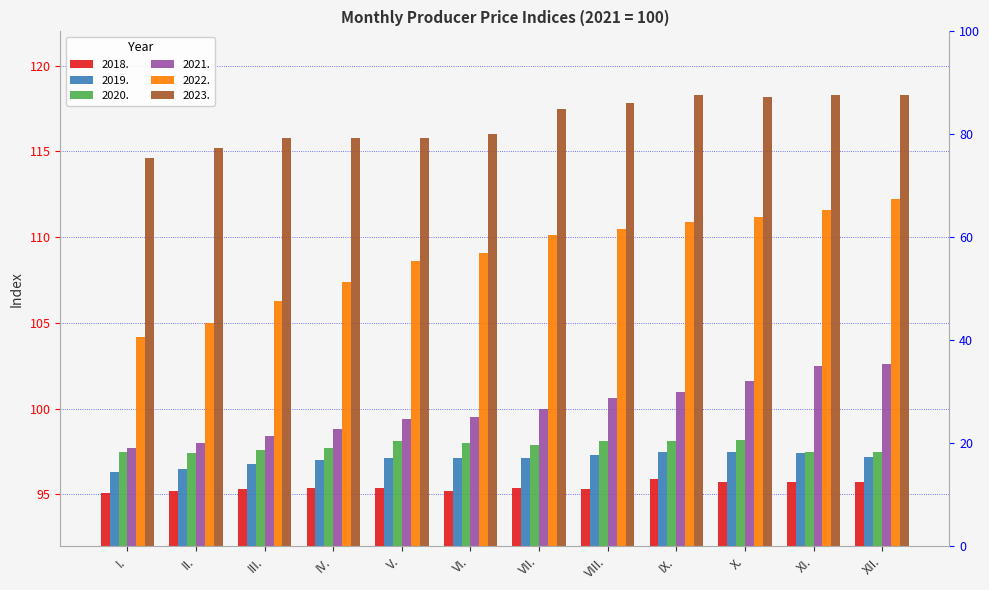

Does the chart contain stacked bars?

No